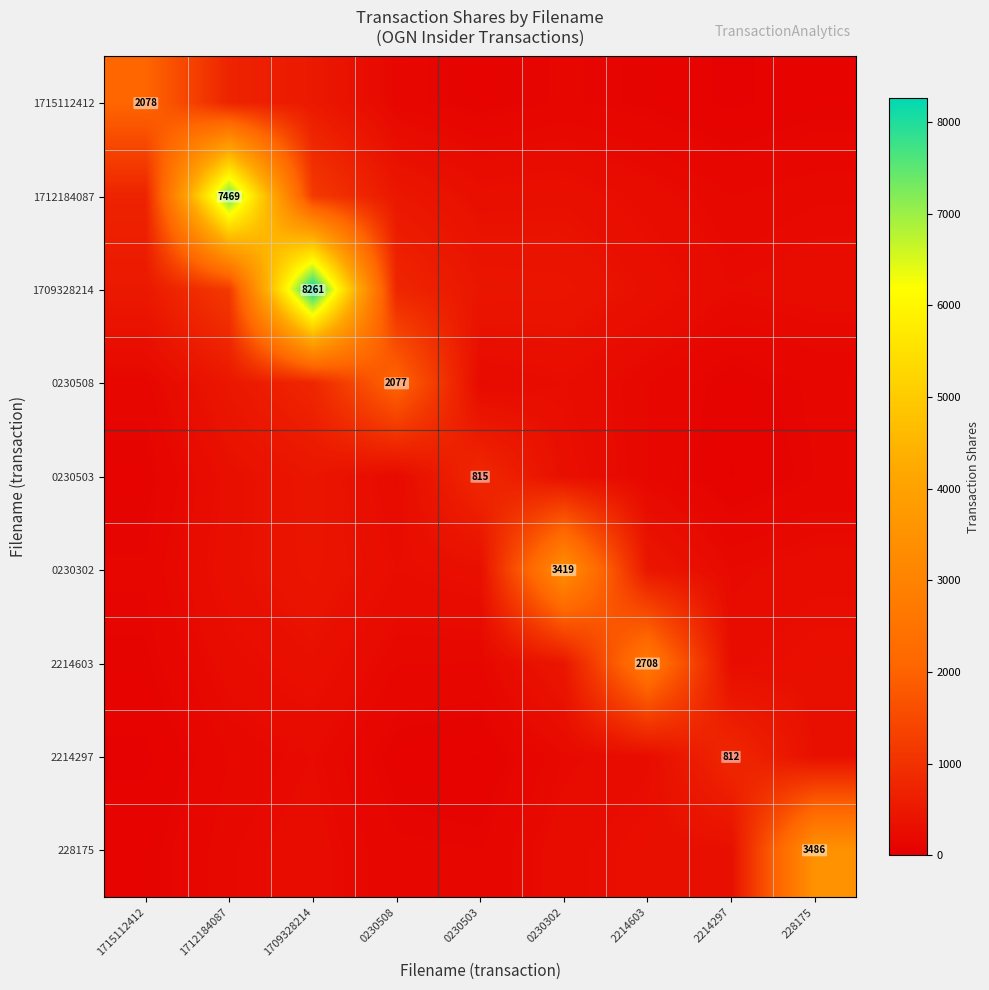

What is the total value across all series at 1709328214?

12432.5